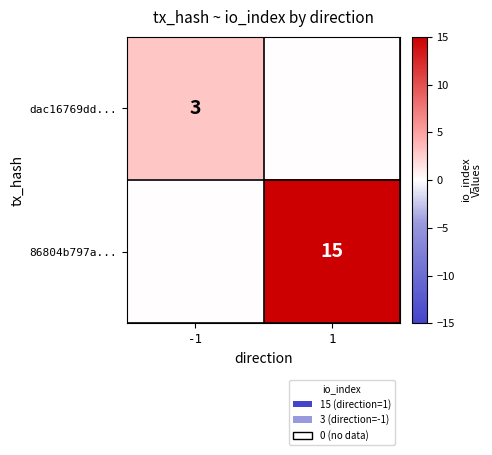

Is the value of dac16769dd... at -1 greater than the value of 86804b797a... at 1?

No